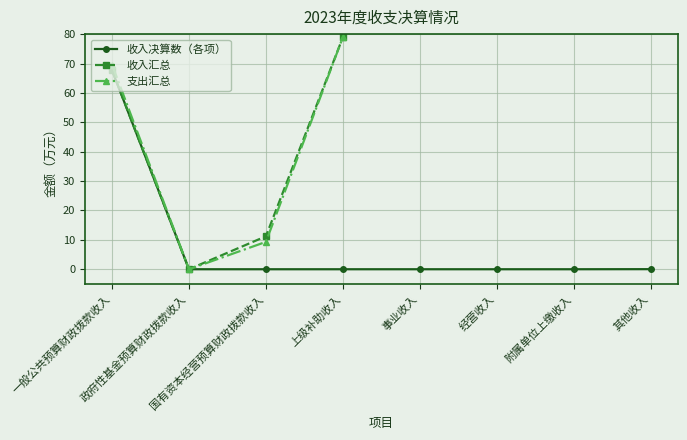

True or false: there are more than 1 points higher than both neighbors.

False